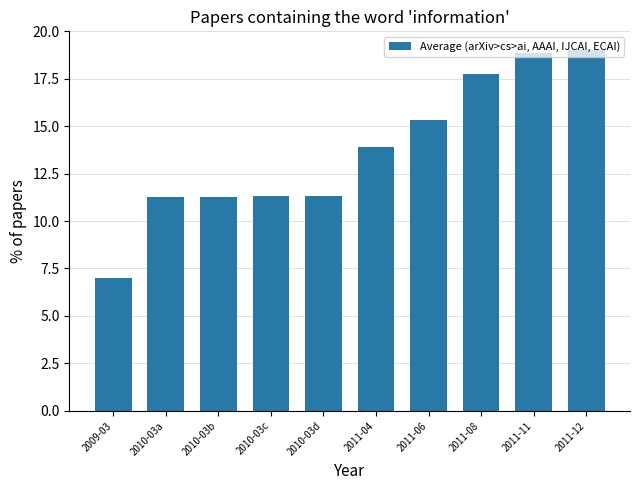

What is the sum of the values at 2011-06 and 2011-08?

33.1